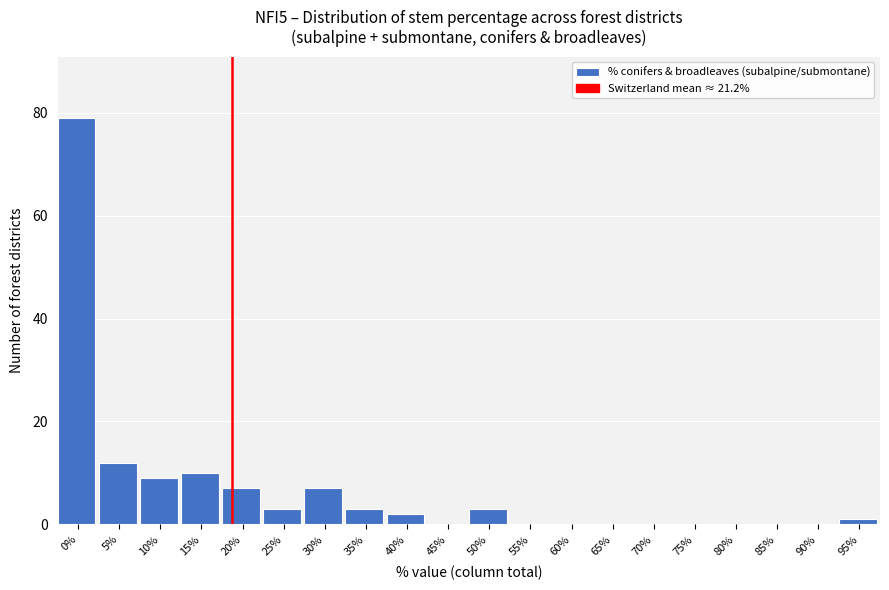

What is the sum of all values?

136